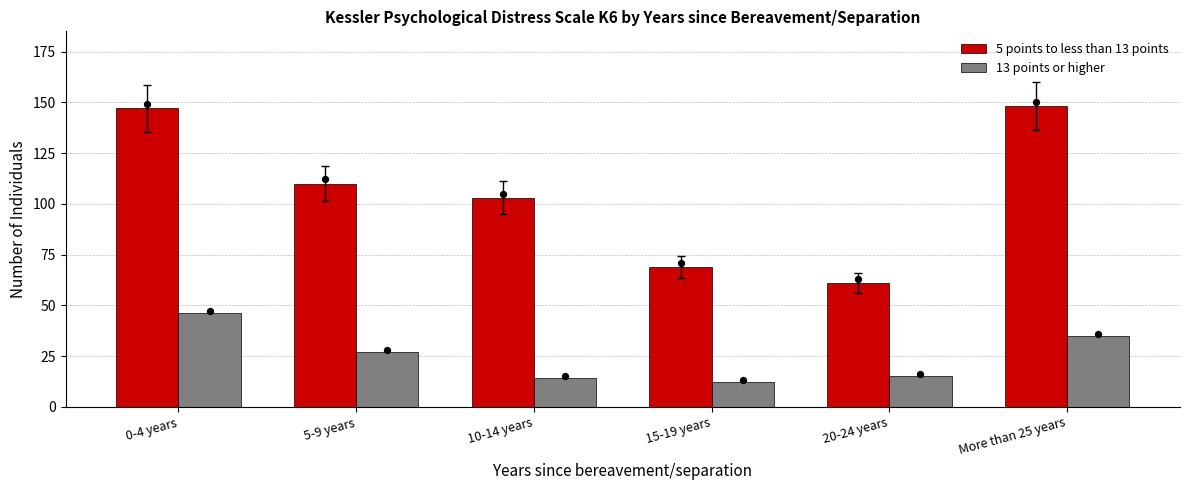

Is the value of 5 points to less than 13 points at More than 25 years greater than the value of 13 points or higher at 10-14 years?

Yes